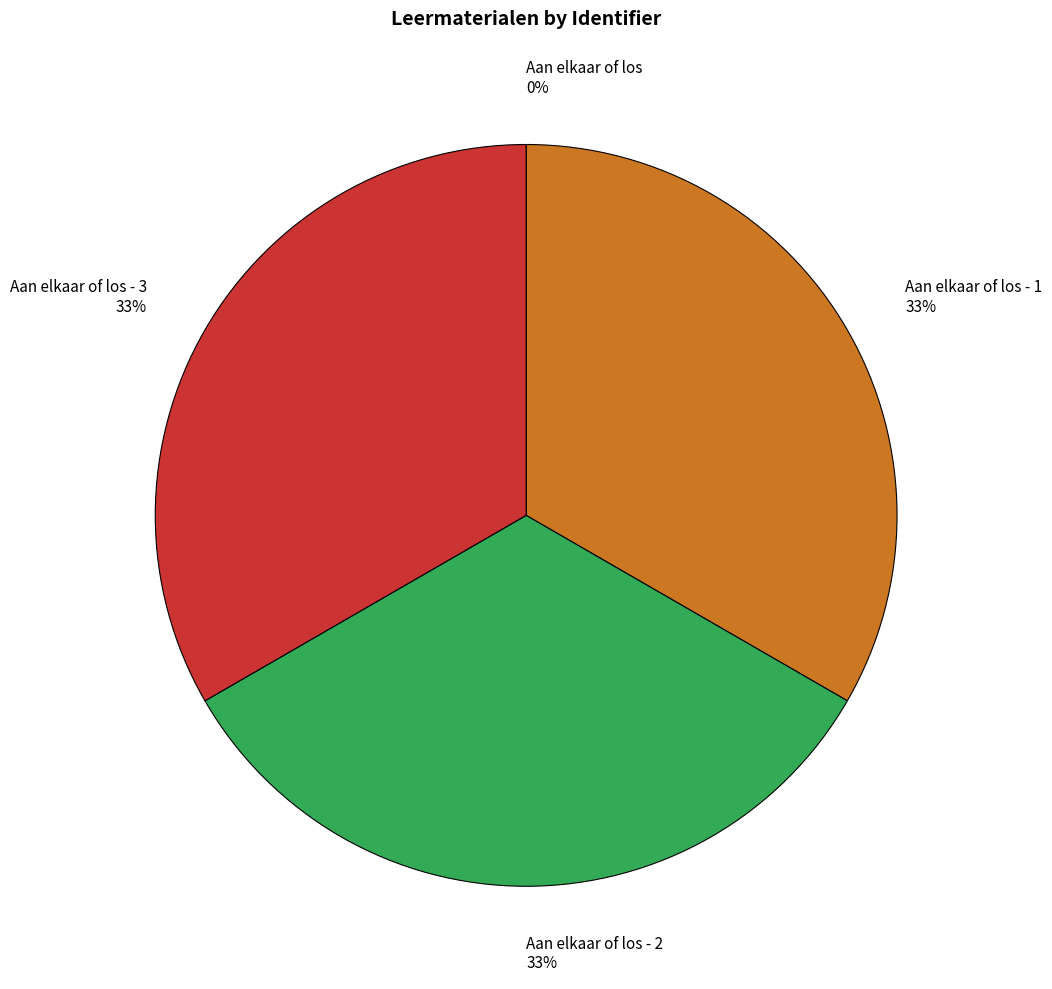

Is there a majority slice in this chart?

No